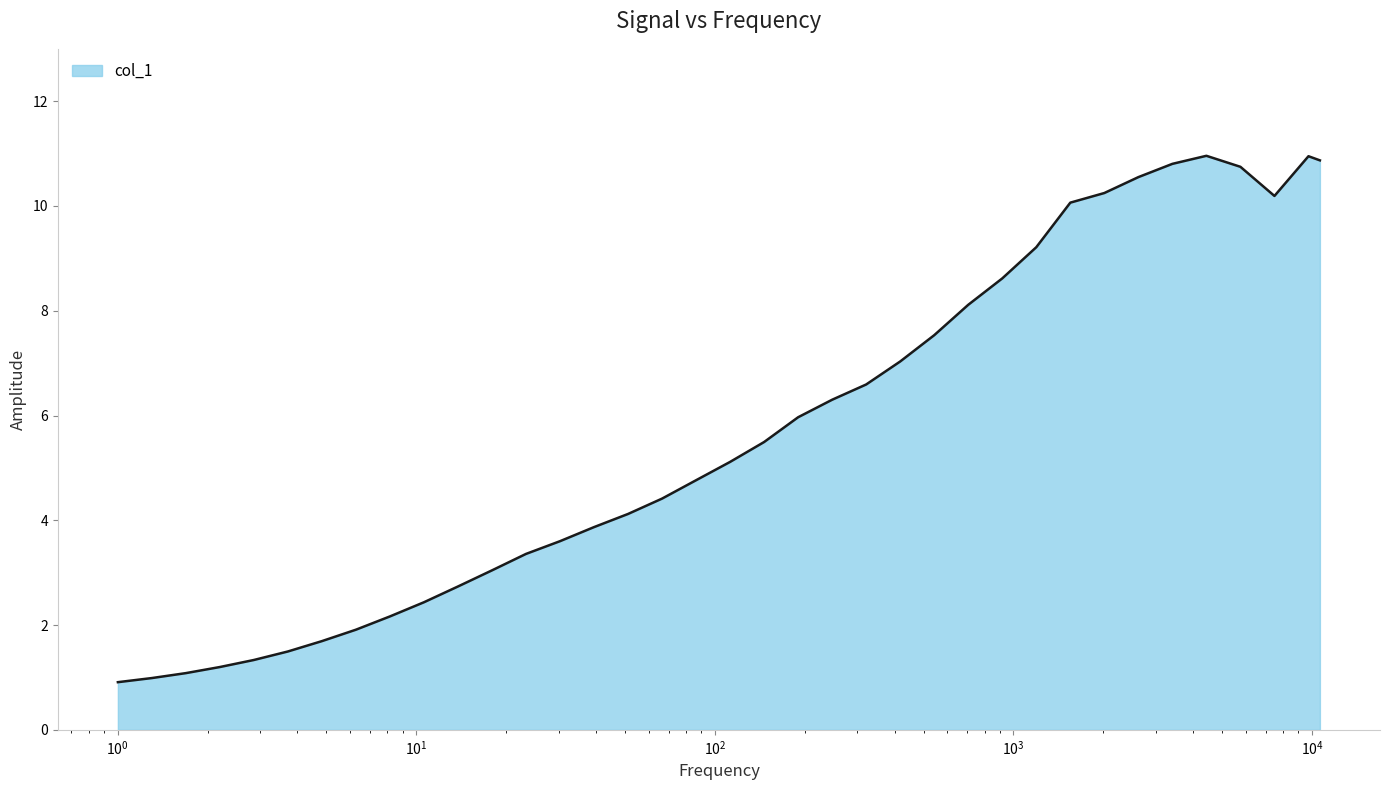

What is the average value?

5.7